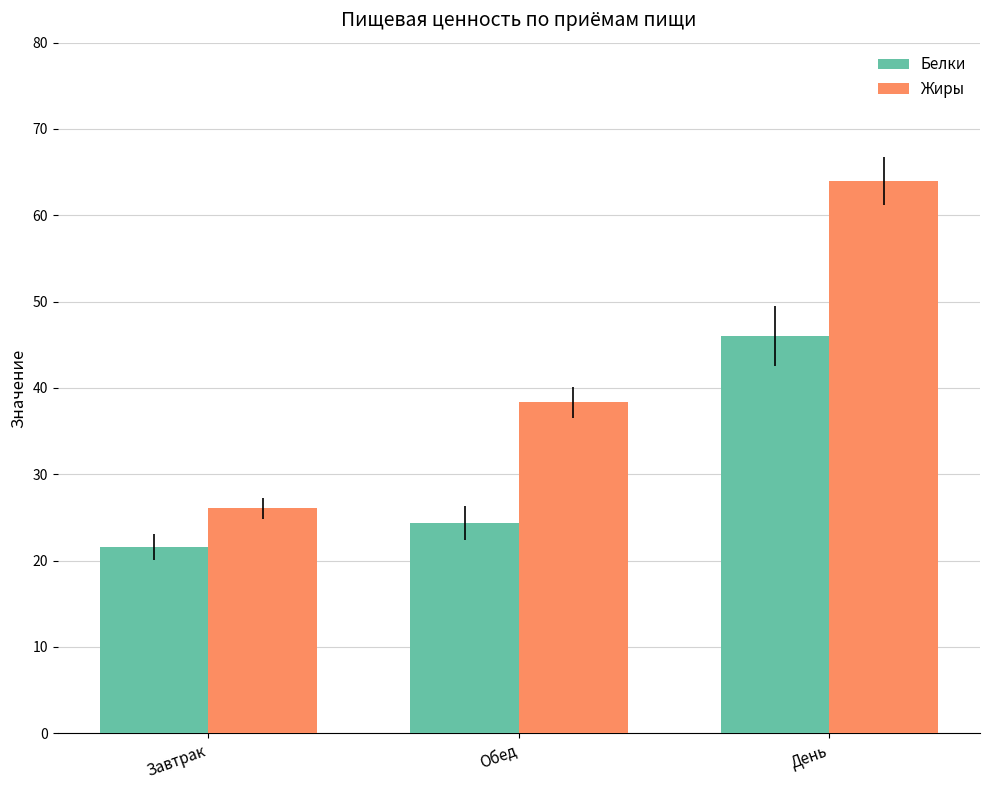

Is it true that Белки equals 46.0 at День?

True